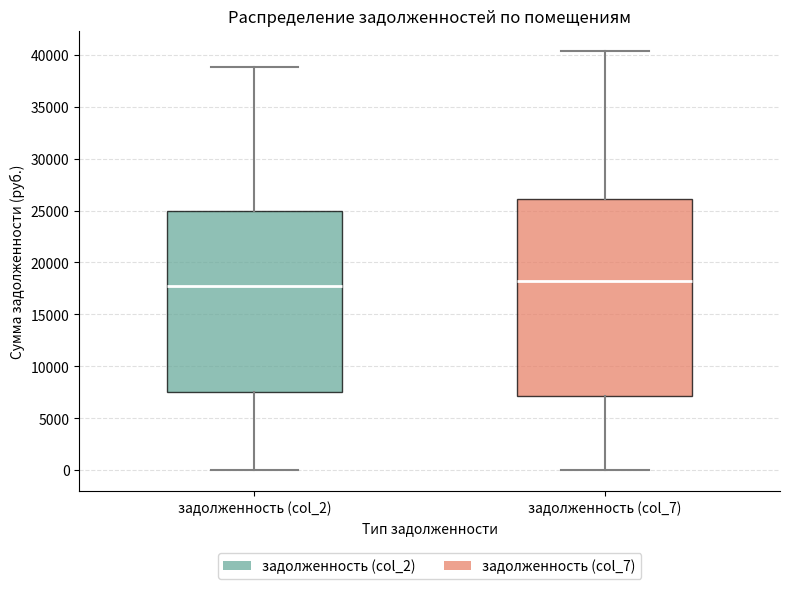

Reading left to right, transcribe this box plot: for each box, give where its median line is, the range the box spans, and where its two whiskers end, as read against the y-axis. The values are not printed on the chart, so give them approximately, as read against the axis.

задолженность (col_2): median 17500, box 7500 to 25000, whiskers 0 to 39000
задолженность (col_7): median 18000, box 7000 to 26000, whiskers 0 to 40500